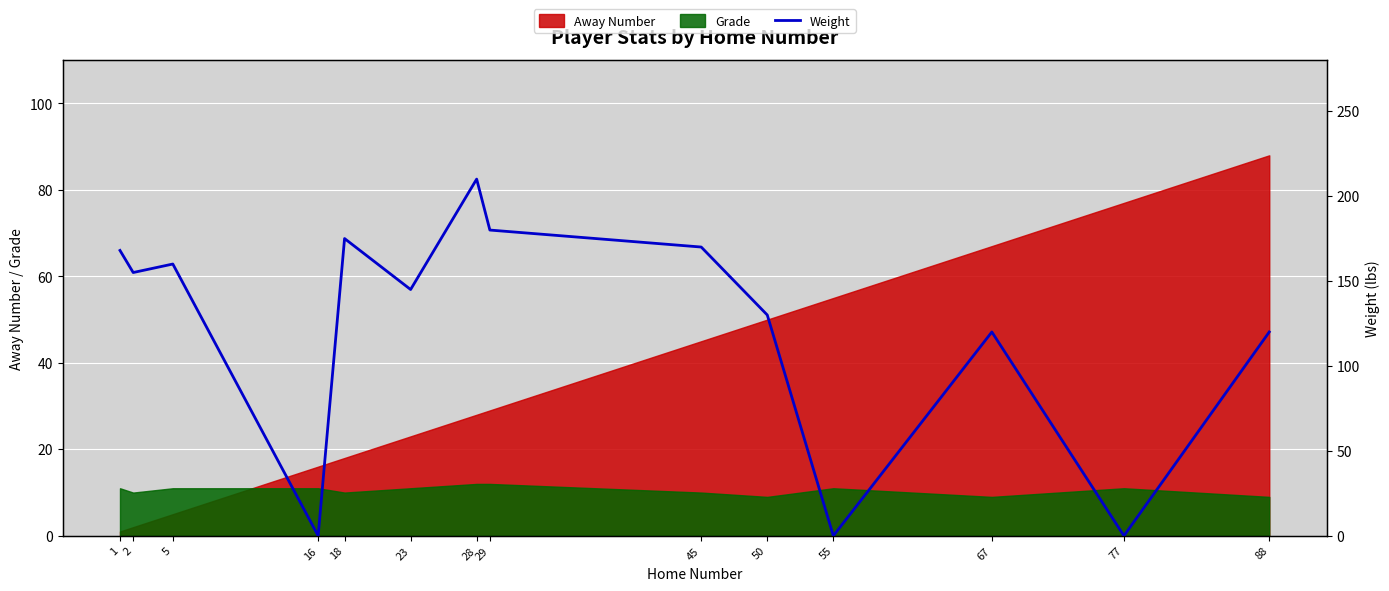

Is it true that the value at 29 is 116?

False